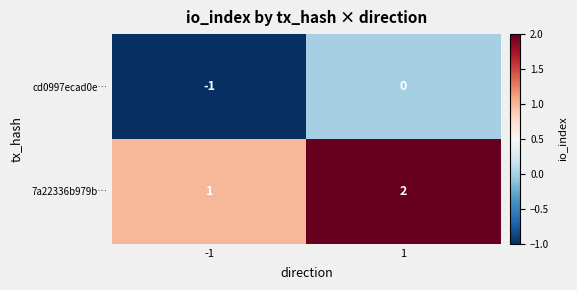

Rank the series by their average value, from highest to lowest.

7a22336b979b…, cd0997ecad0e…